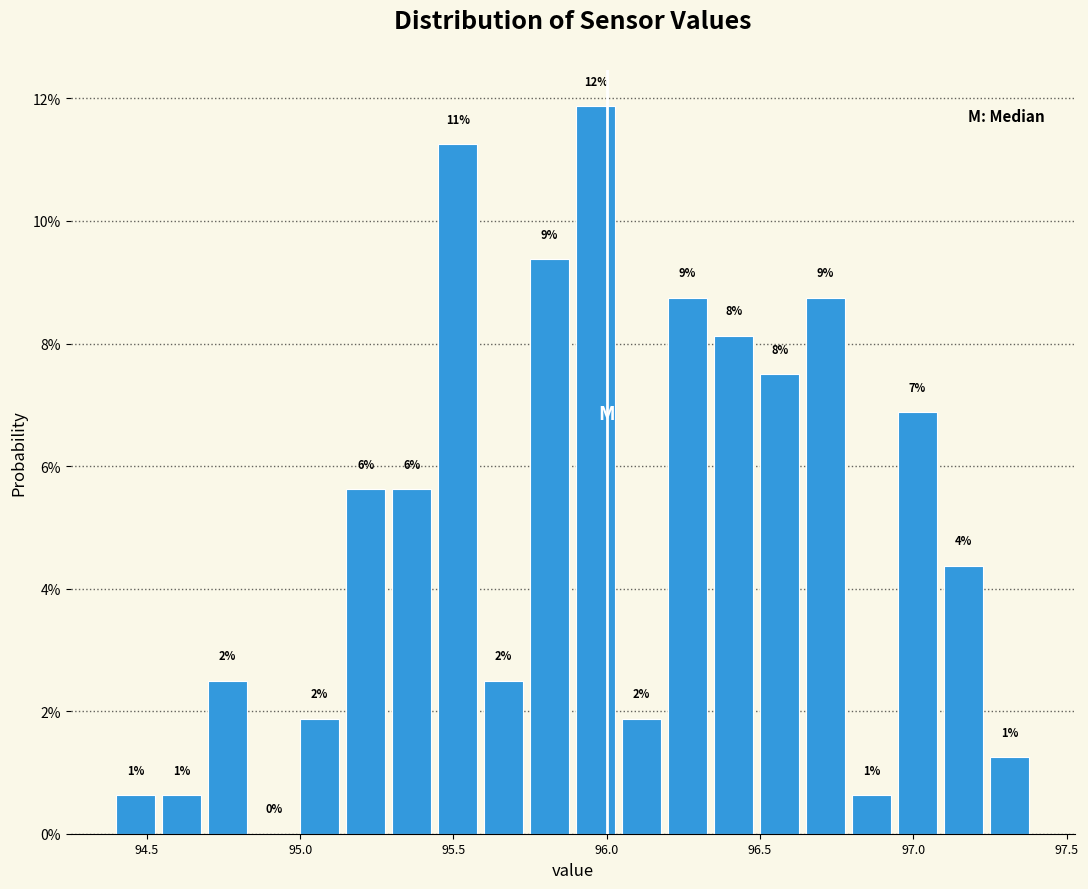

Read against the x-axis, roughly where is the centre of the tallest bar?

95.95